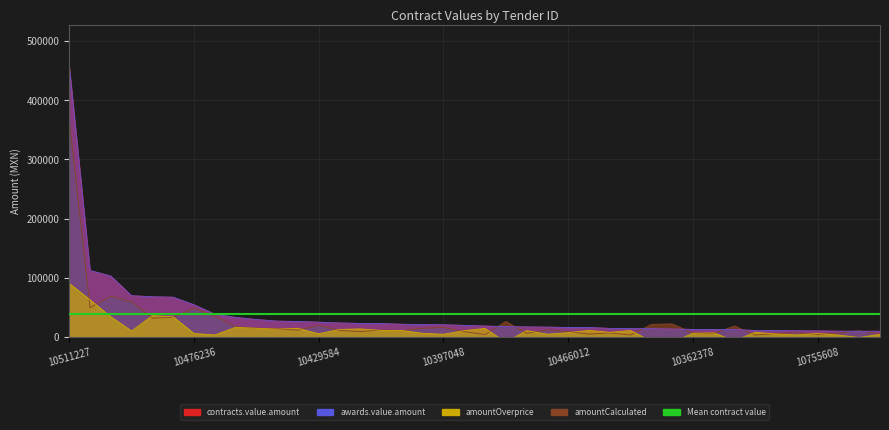

What is the greatest value displayed?

458135.0